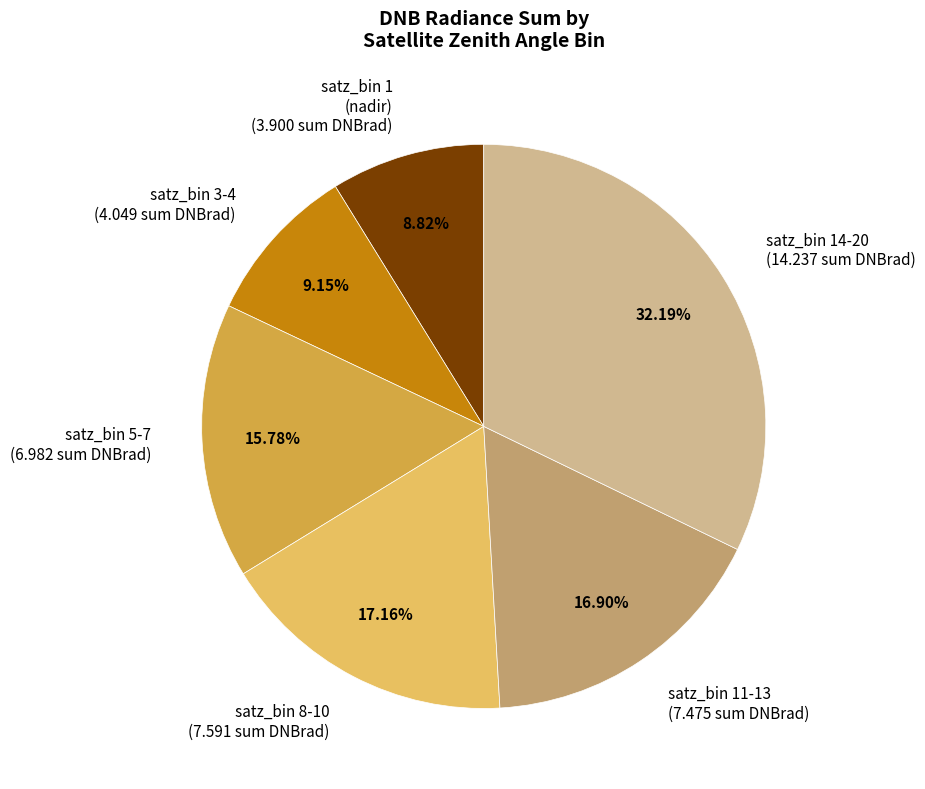

What is the ratio of the value at satz_bin 8-10 (7.591 sum DNBrad) to the value at satz_bin 14-20 (14.237 sum DNBrad)?

0.5